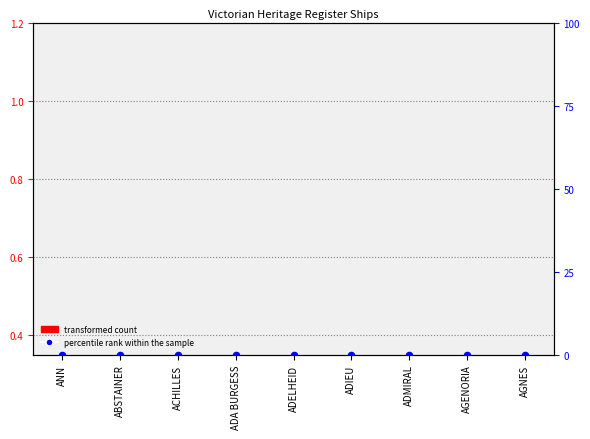

Is the value of percentile rank within the sample at ADELHEID greater than the value of transformed count at ADELHEID?

No